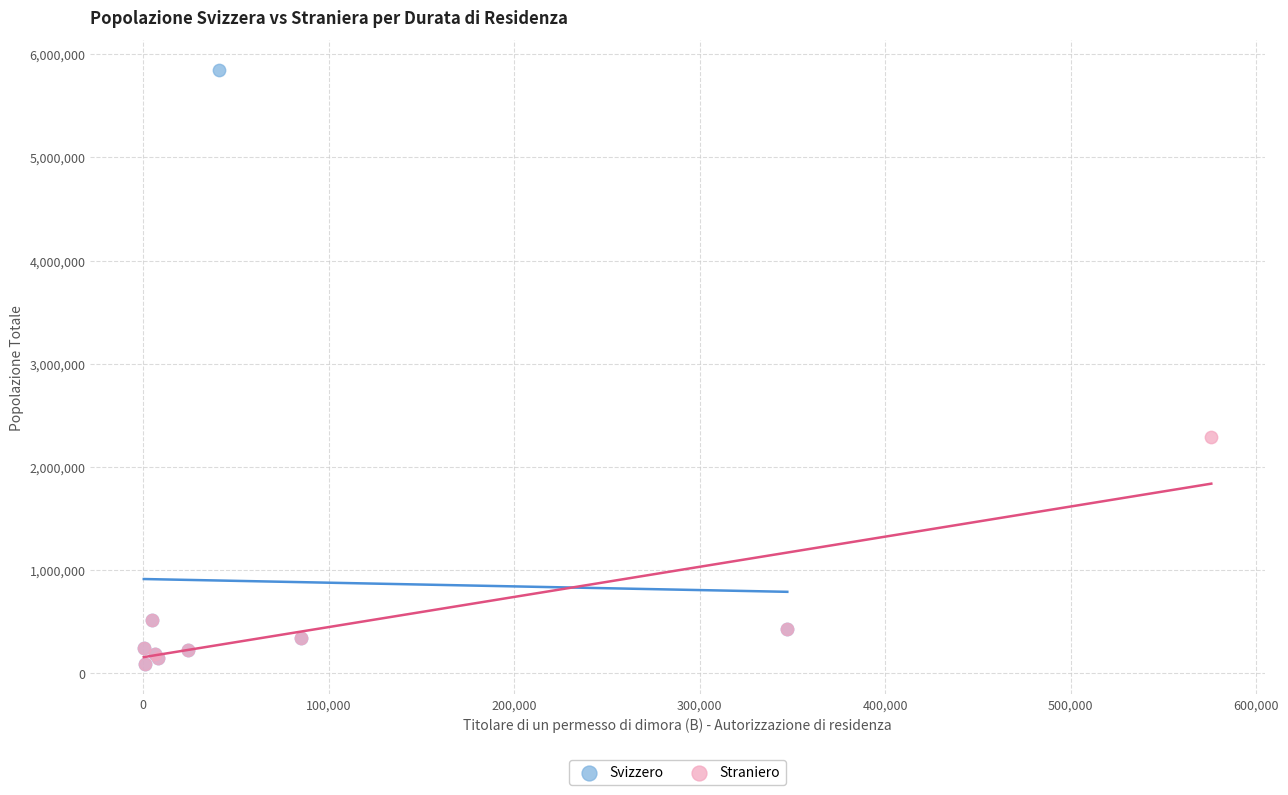

Which series contains the highest Y value?

Svizzero